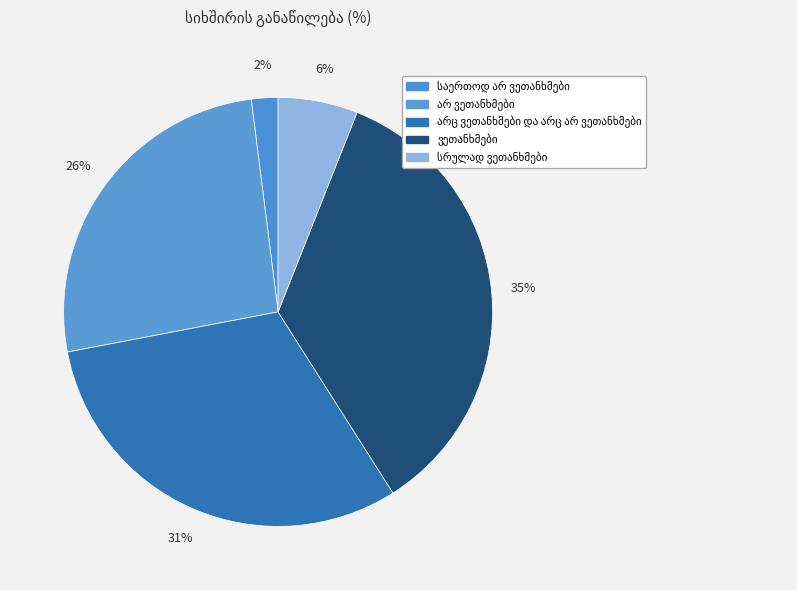

How many segments does this pie chart have?

5